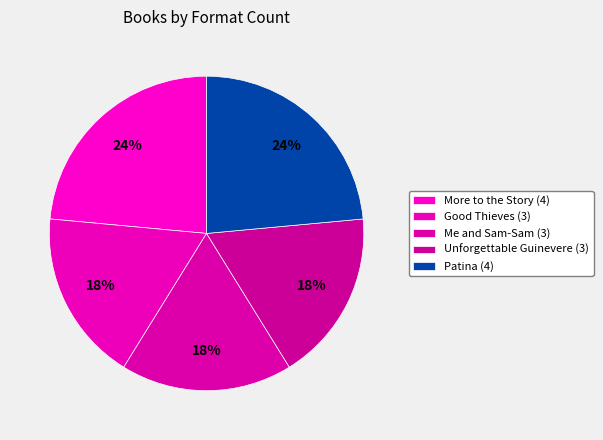

Count the number of slices in the pie.

5